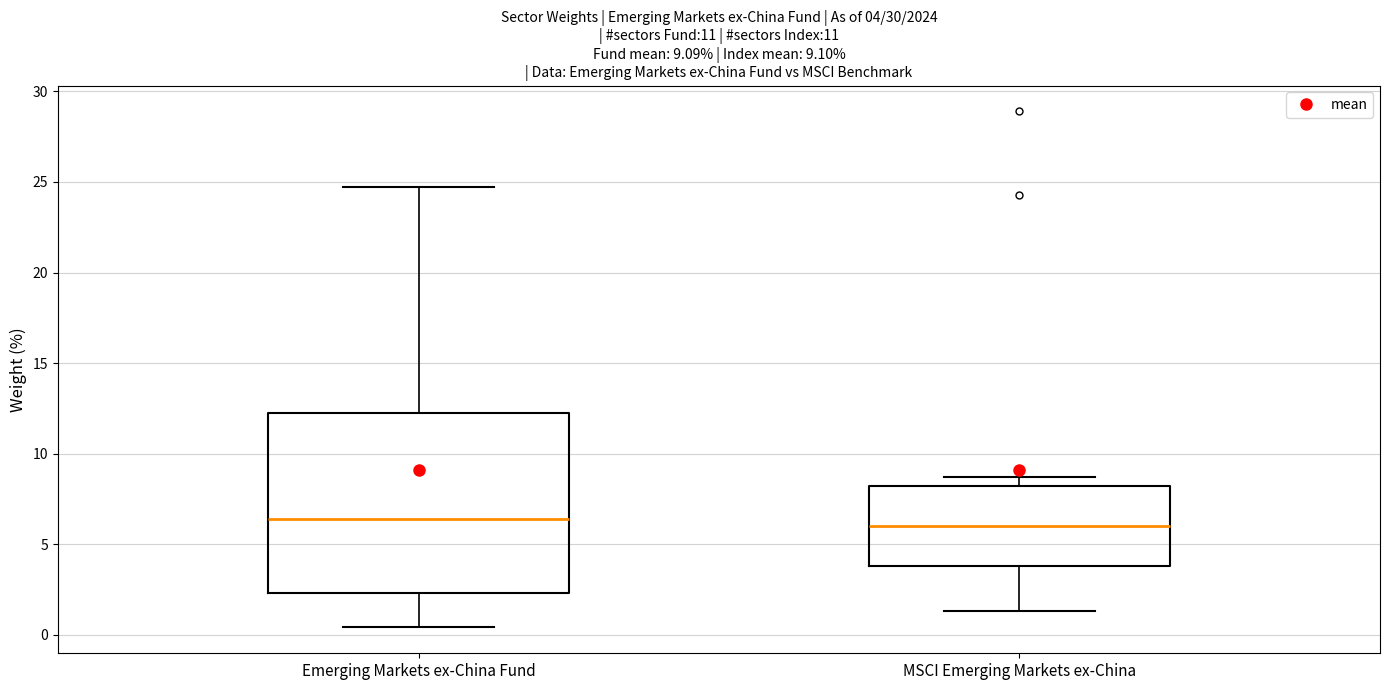

Which box is the tallest, from its lower edge to its upper edge?

Emerging Markets ex-China Fund